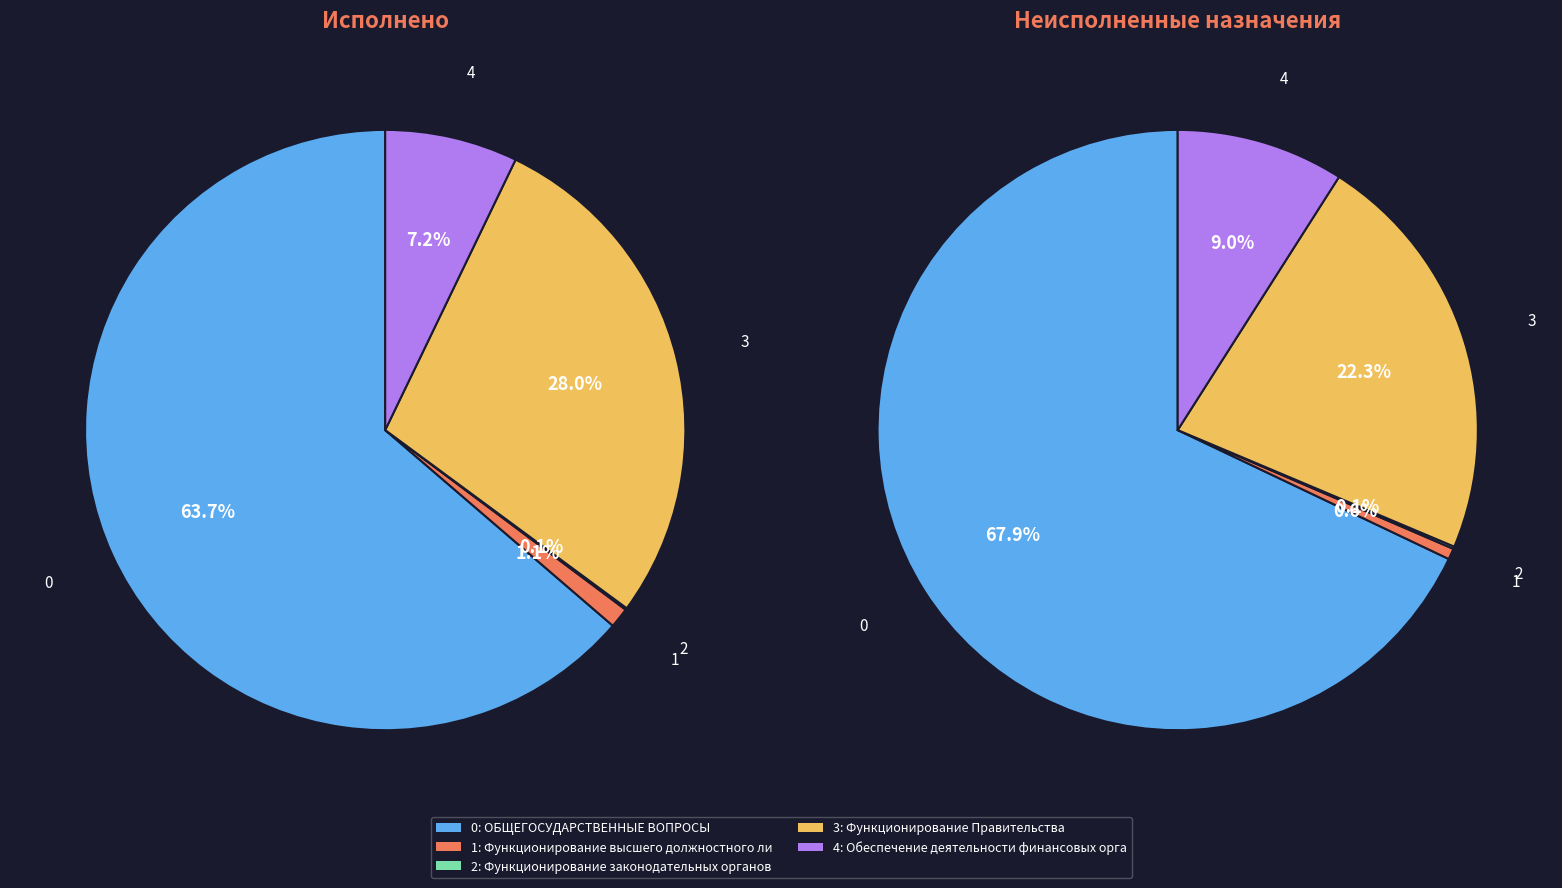

Which slice is the largest?

ОБЩЕГОСУДАРСТВЕННЫЕ ВОПРОСЫ